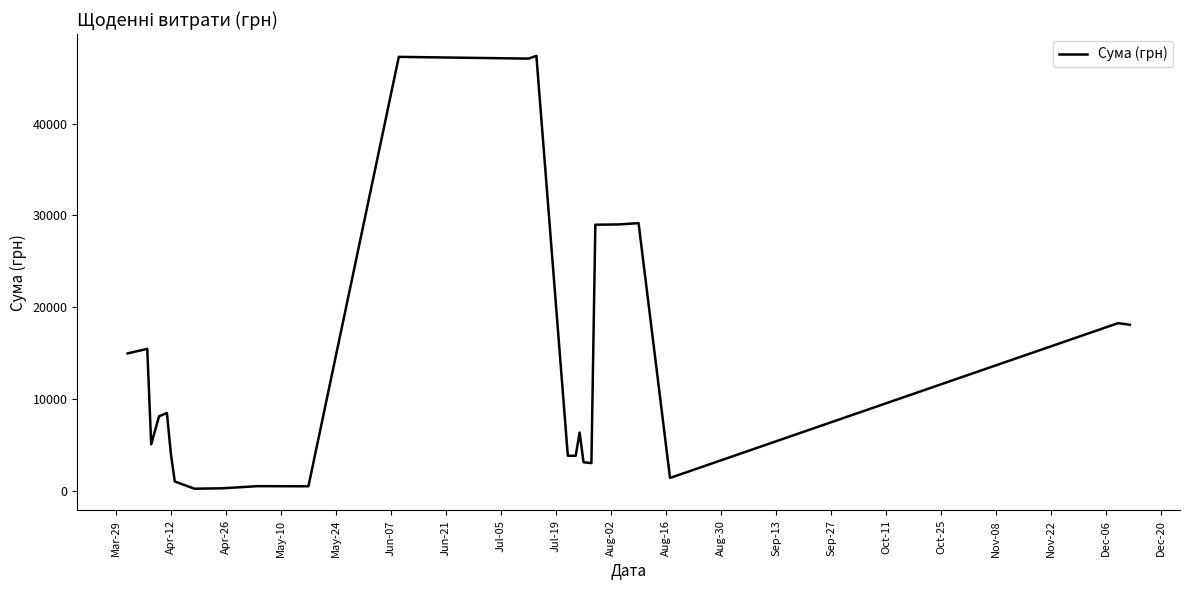

What is the greatest value displayed?

47386.0